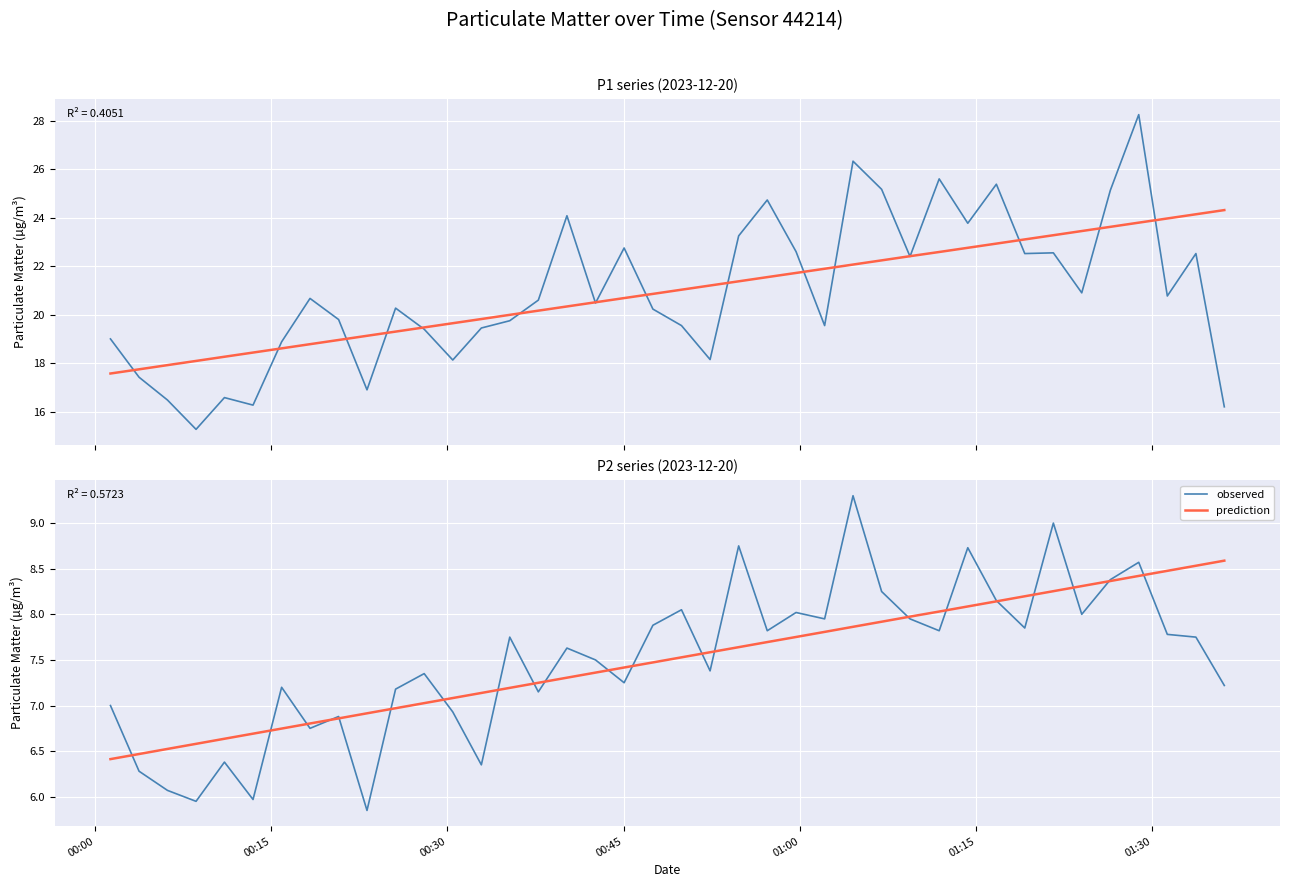

What is the average value of the prediction series?

7.5